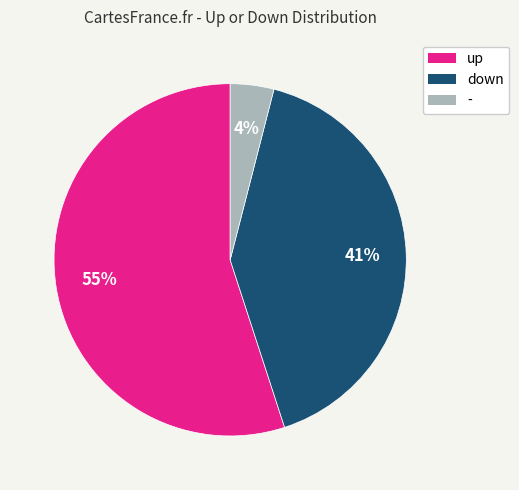

Which slice represents more than half of the pie?

up